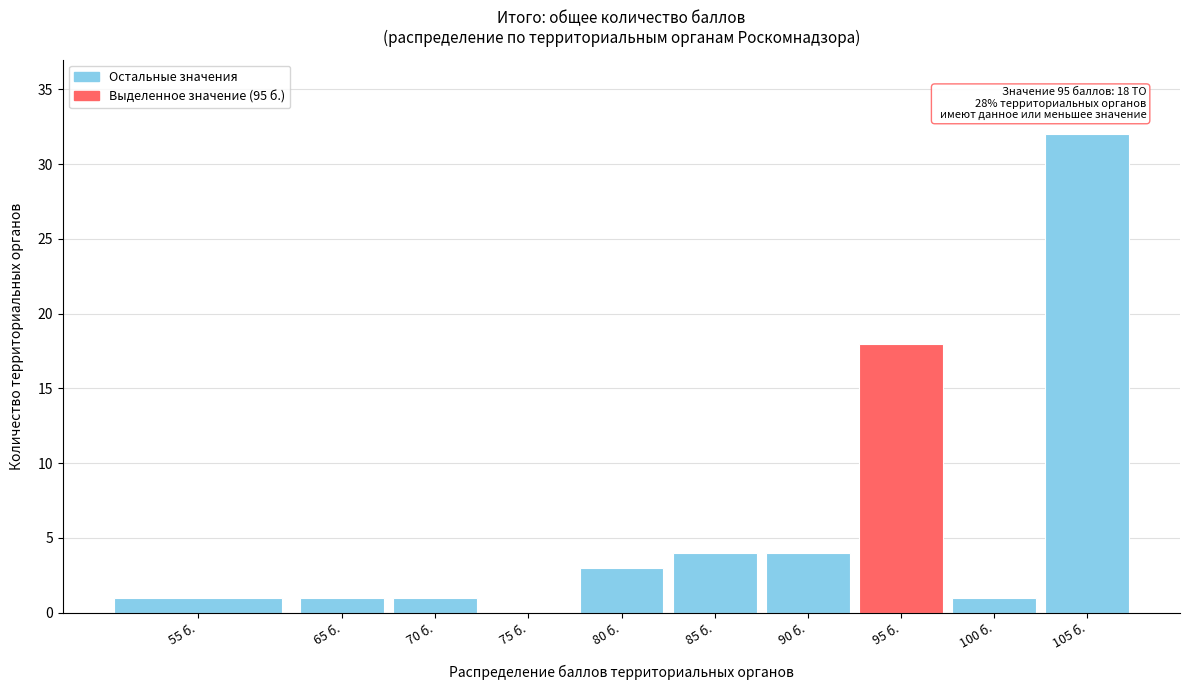

Reading right to left, extract all data points from this chart.

105 б.=32	100 б.=1	95 б.=18	90 б.=4	85 б.=4	80 б.=3	75 б.=0	70 б.=1	65 б.=1	55 б.=1